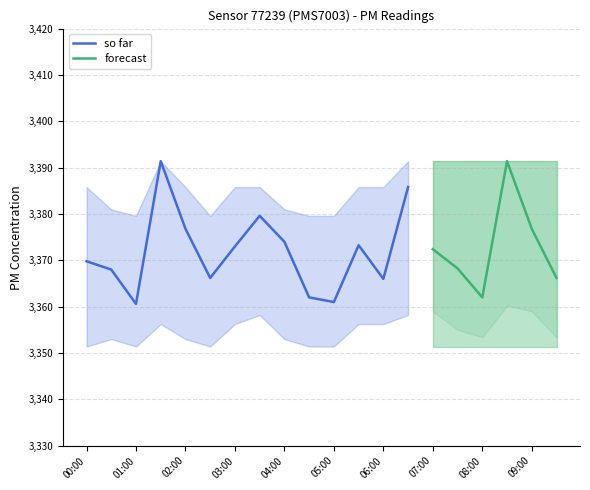

How many data points in P1_lower are less than 3353?

7